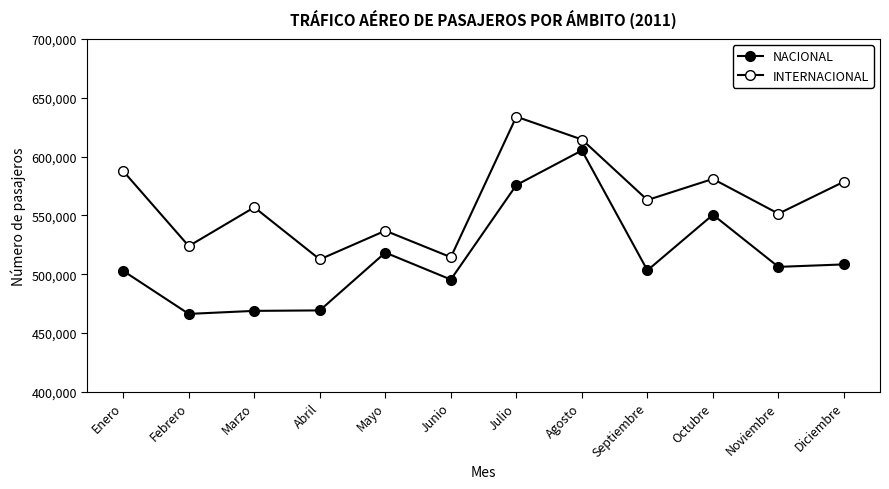

How many values in the INTERNACIONAL series are below 563079?

6